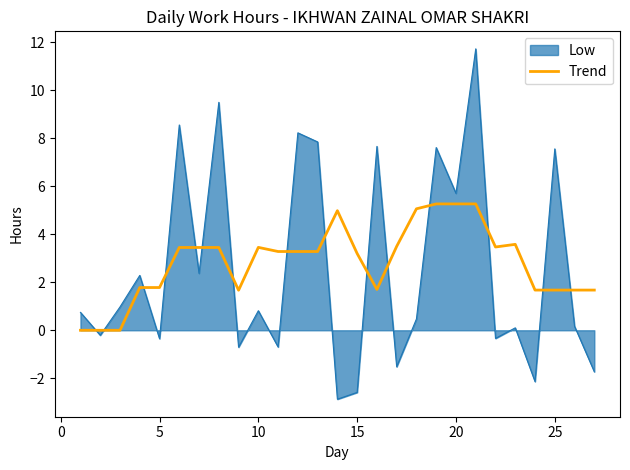

Does the chart have visible grid lines?

No